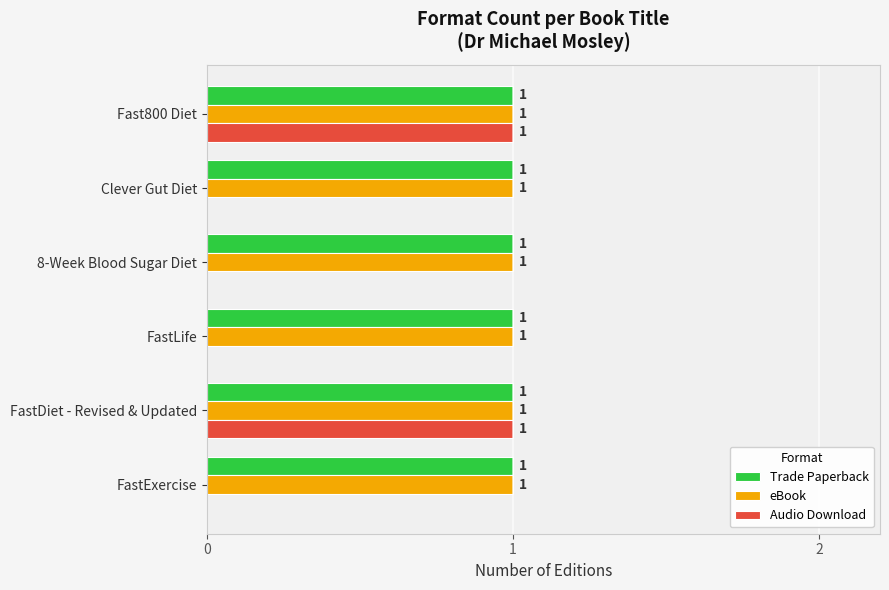

How many distinct data groups are displayed?

3